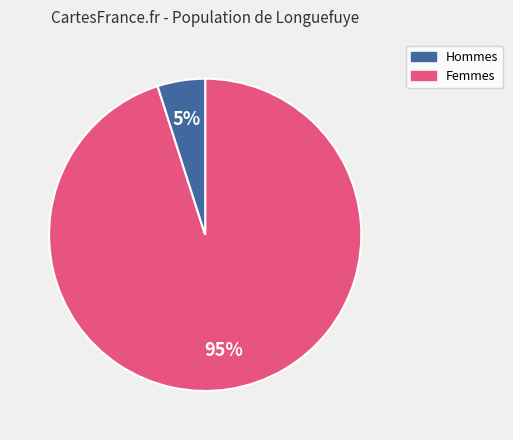

How many segments does this pie chart have?

2